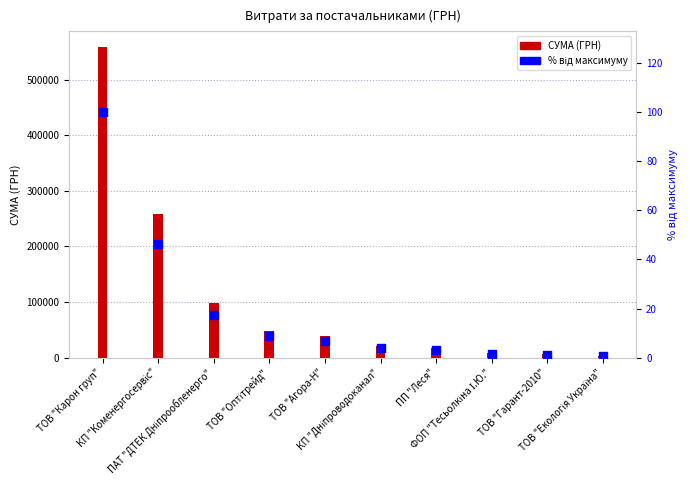

Which series contains the lowest Y value?

% від максимуму